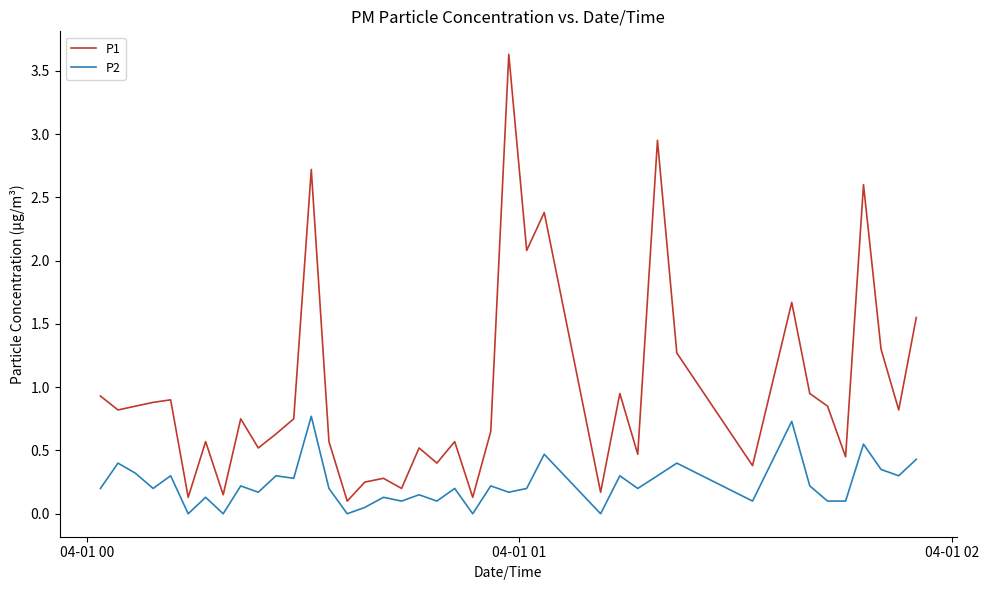

Which series has the widest spread of values?

P1